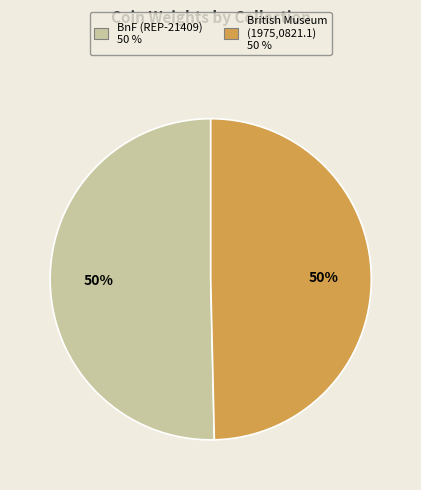

Is the sum of British Museum (1975,0821.1) and Bibliothèque nationale de France (REP-21409) greater than half?

Yes